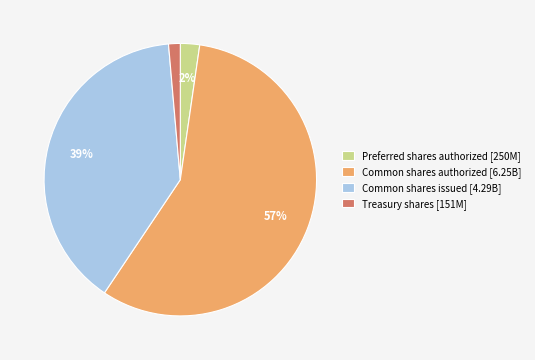

To the nearest percent, what is the average slice percentage?

25%